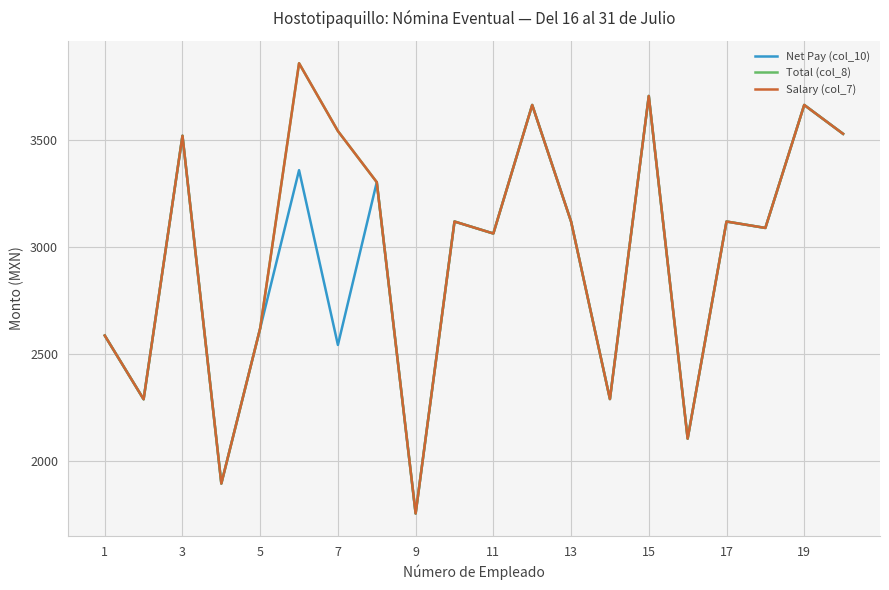

Does the chart have visible grid lines?

Yes